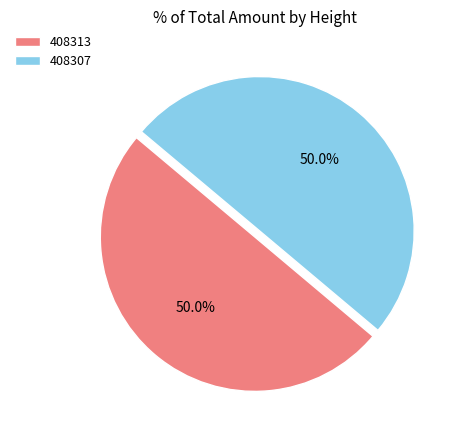

What percentage is NOT represented by 408307?

50.0%